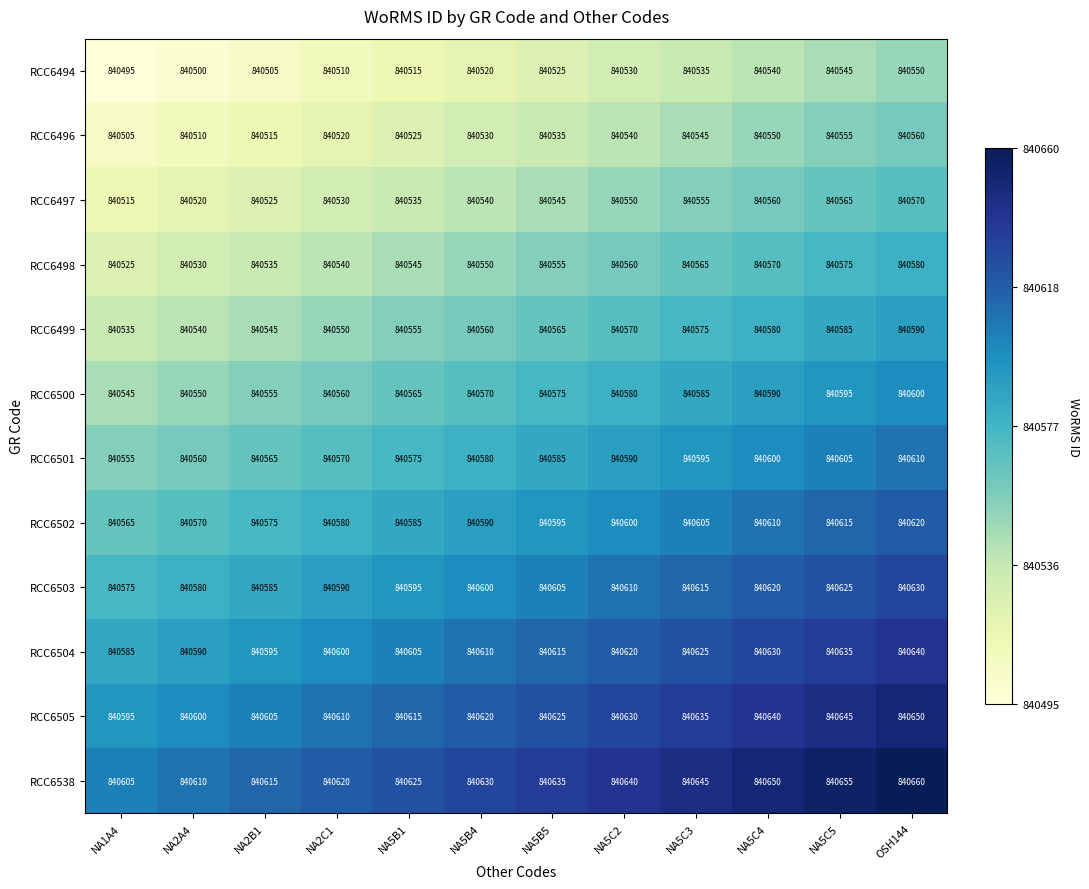

The RCC6500 series shows 840560 at NA2C1. True or false?

True